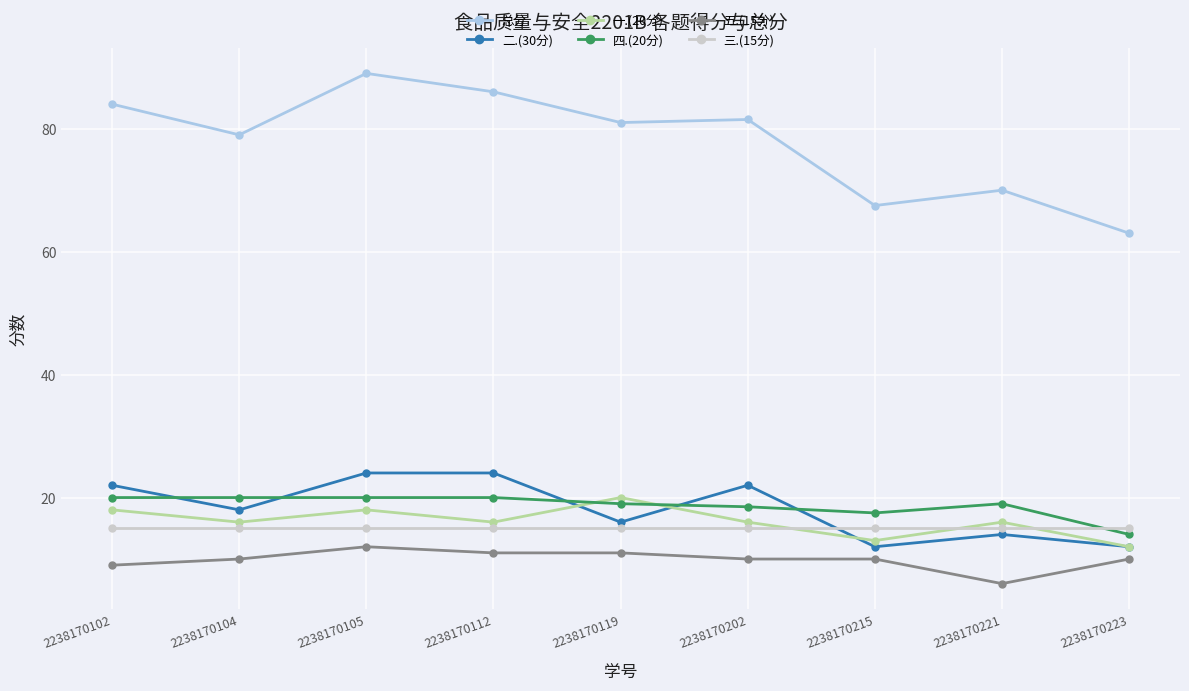

What is the spread (max minus min) of values at 2238170104?

69.0